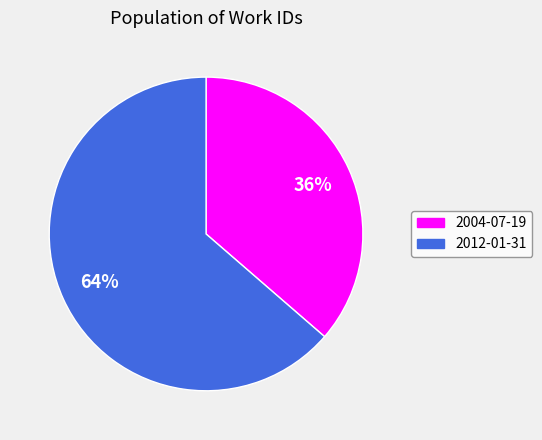

Is it true that 2012-01-31 is 72% of the pie?

False